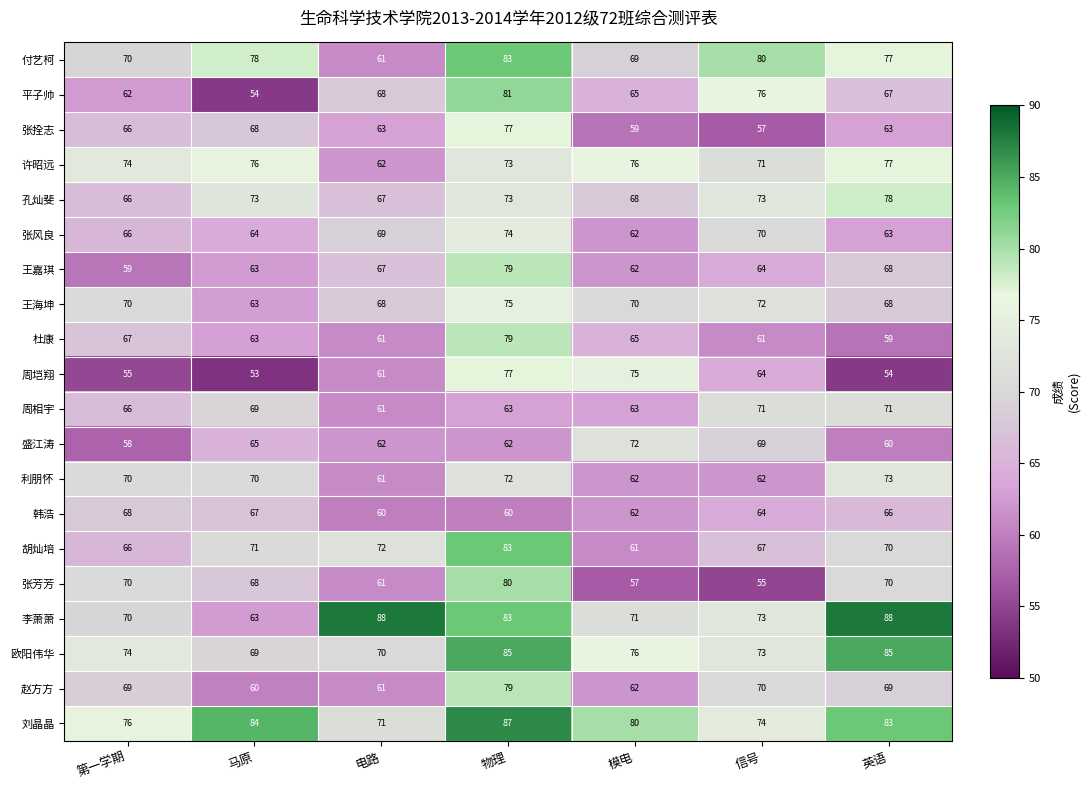

Which series has the widest spread of values?

平子帅